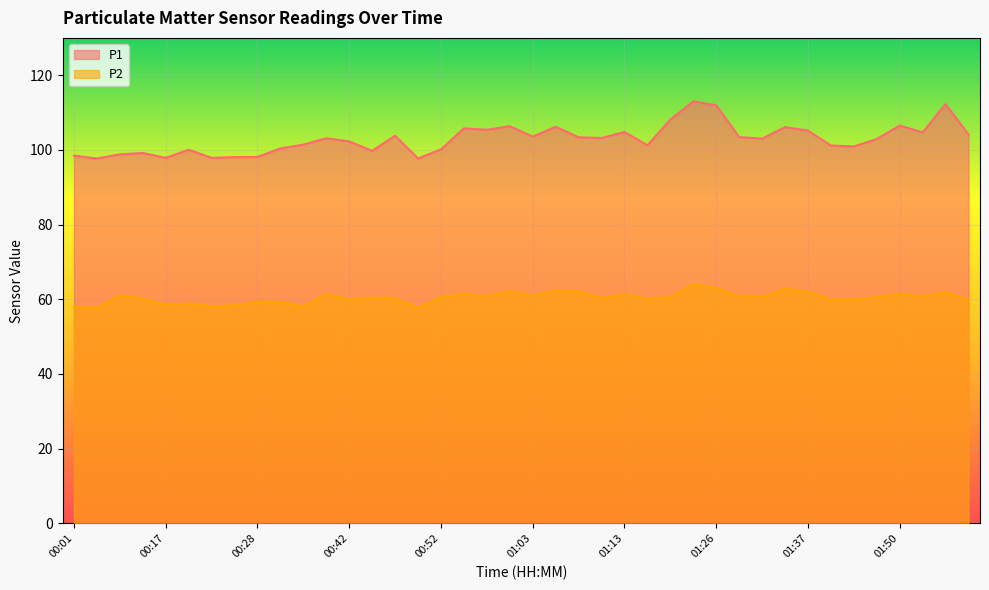

True or false: P2 has more than 1 interior local peaks.

True